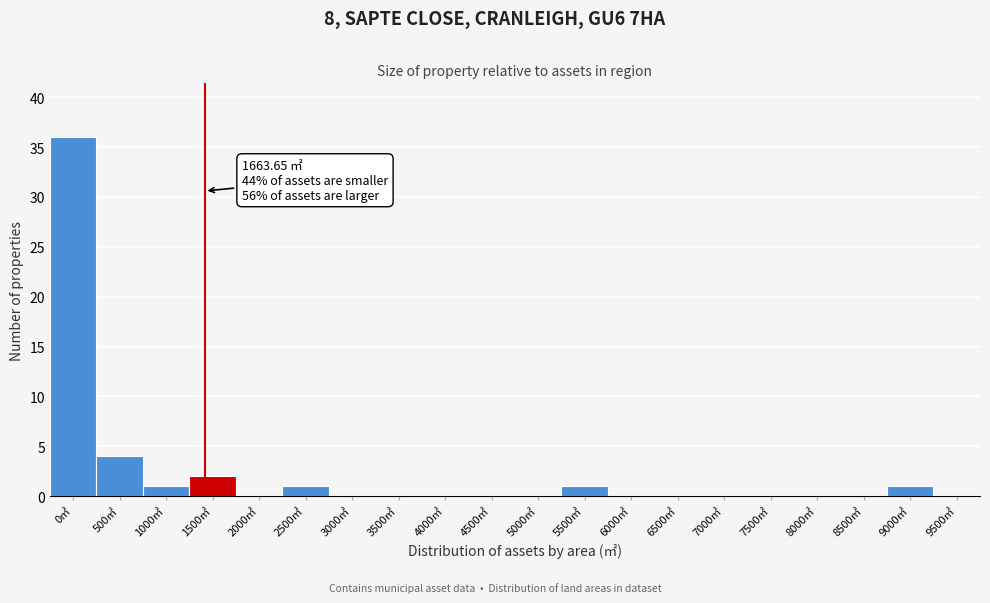

Reading left to right, extract all data points from this chart.

0㎡=36	500㎡=4	1000㎡=1	1500㎡=2	2000㎡=0	2500㎡=1	3000㎡=0	3500㎡=0	4000㎡=0	4500㎡=0	5000㎡=0	5500㎡=1	6000㎡=0	6500㎡=0	7000㎡=0	7500㎡=0	8000㎡=0	8500㎡=0	9000㎡=1	9500㎡=0